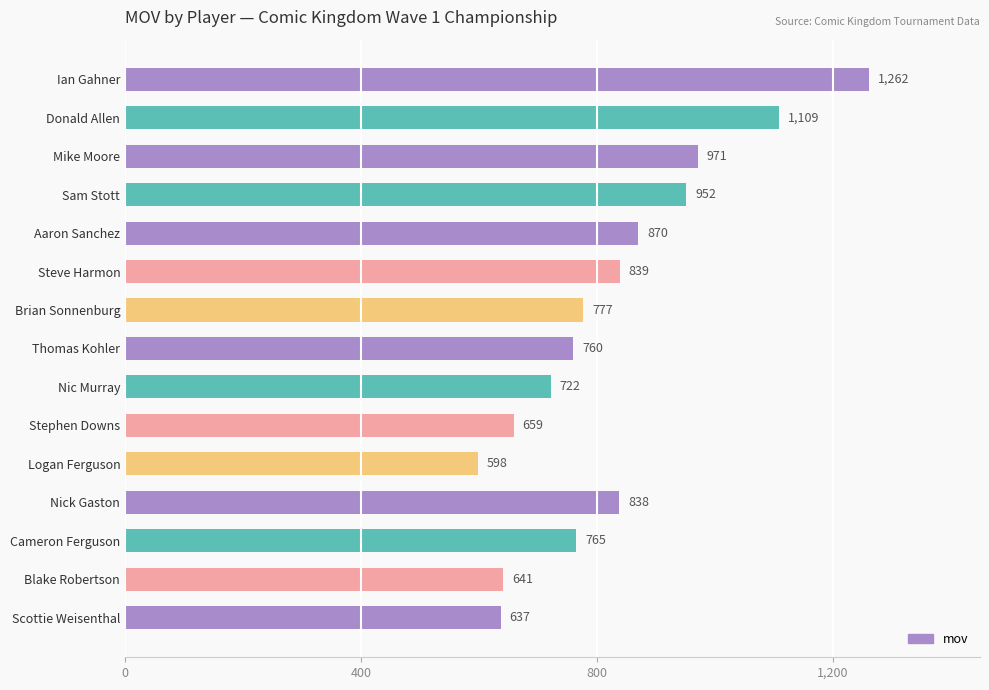

What is the maximum value shown in the chart?

1262